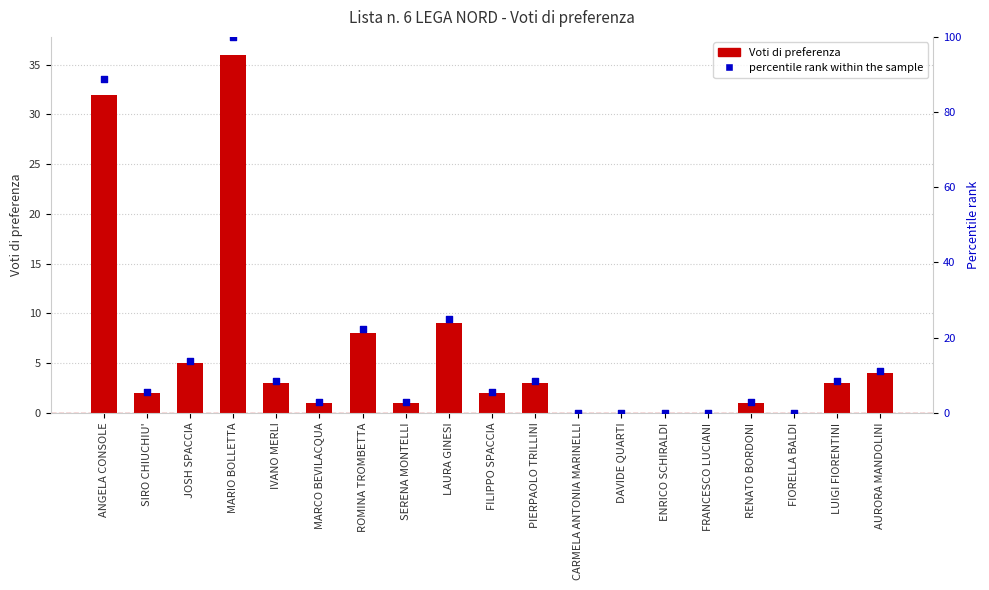

What are all the series names shown in the legend?

Voti di preferenza, percentile rank within the sample